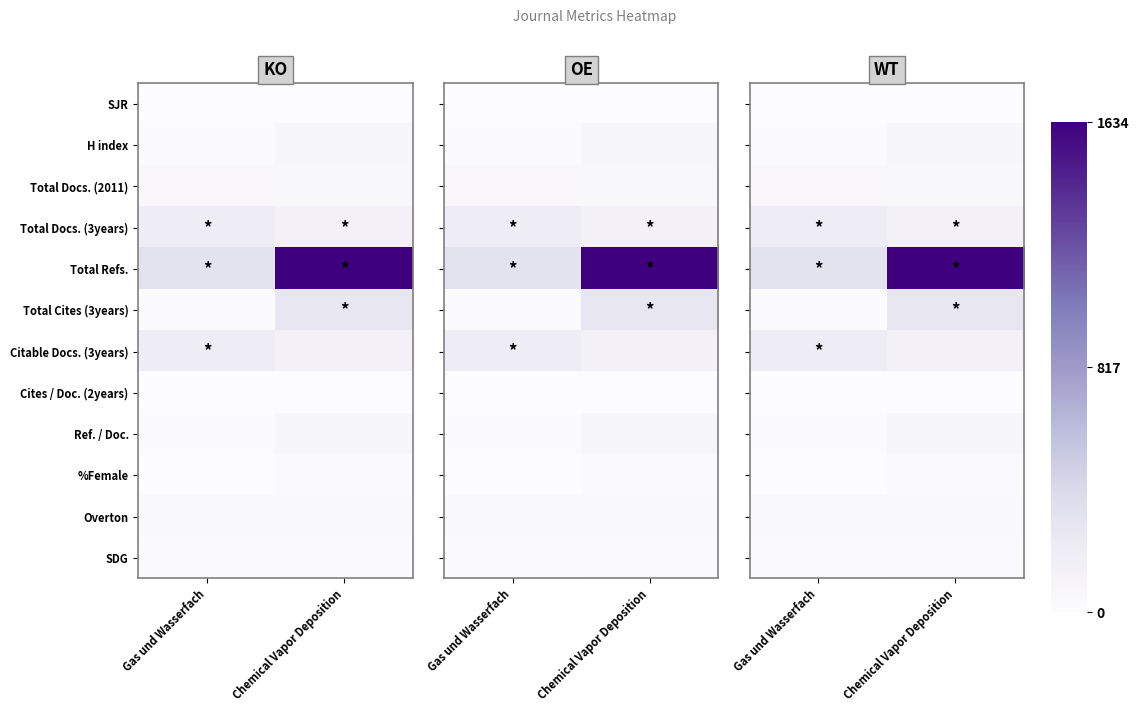

How many %Female values are between 6 and 31?

2